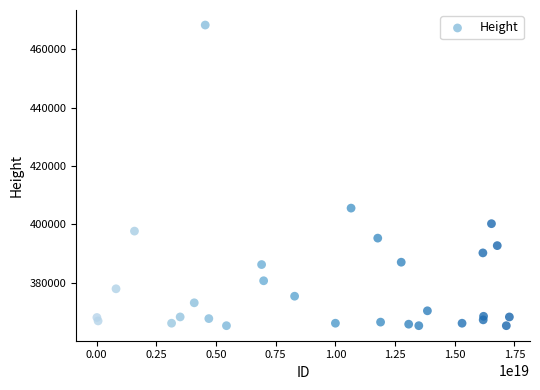

What is the range of Y values (max minus min)?

103017